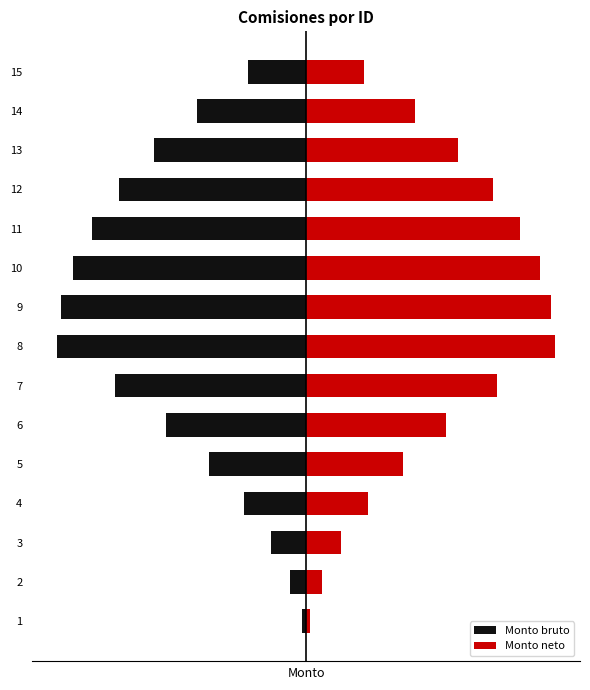

Is the value of Monto bruto at 7 greater than the value of Monto neto at 13?

No